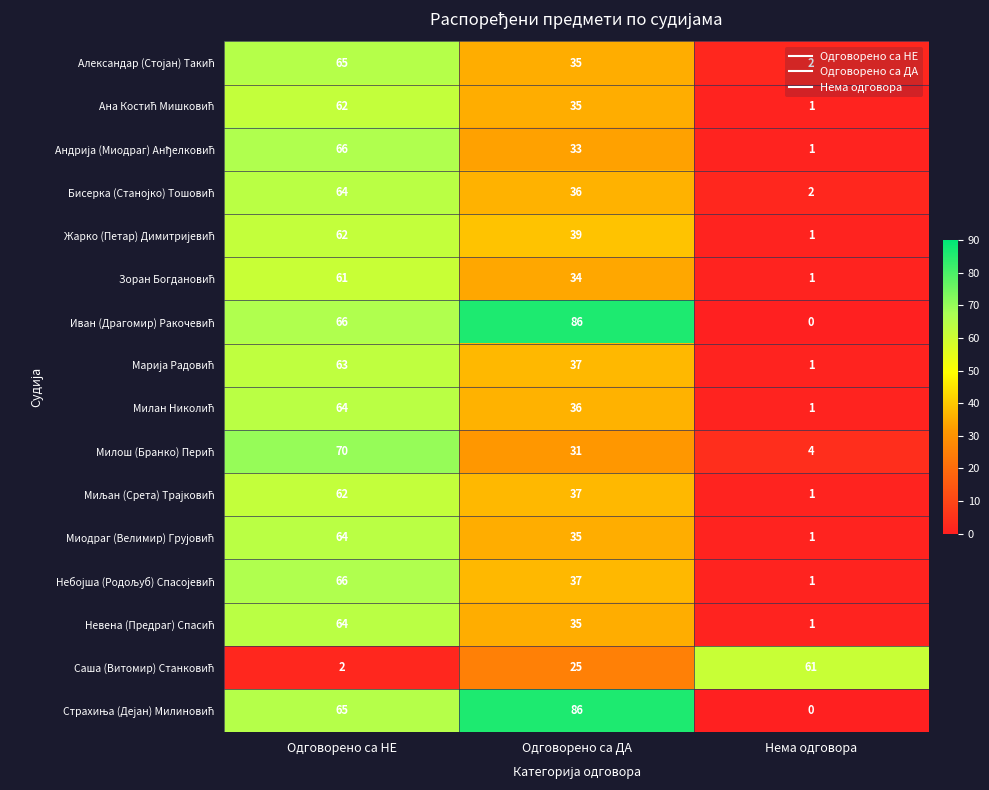

What is the difference between the highest and lowest values at Одговорено са ДА?

61